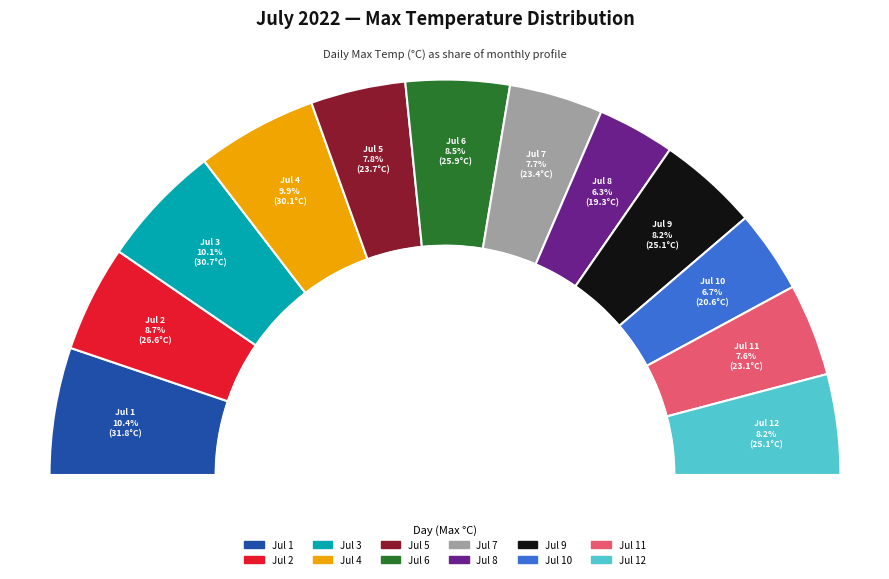

Does Jul 6 account for over 50% of the chart?

No